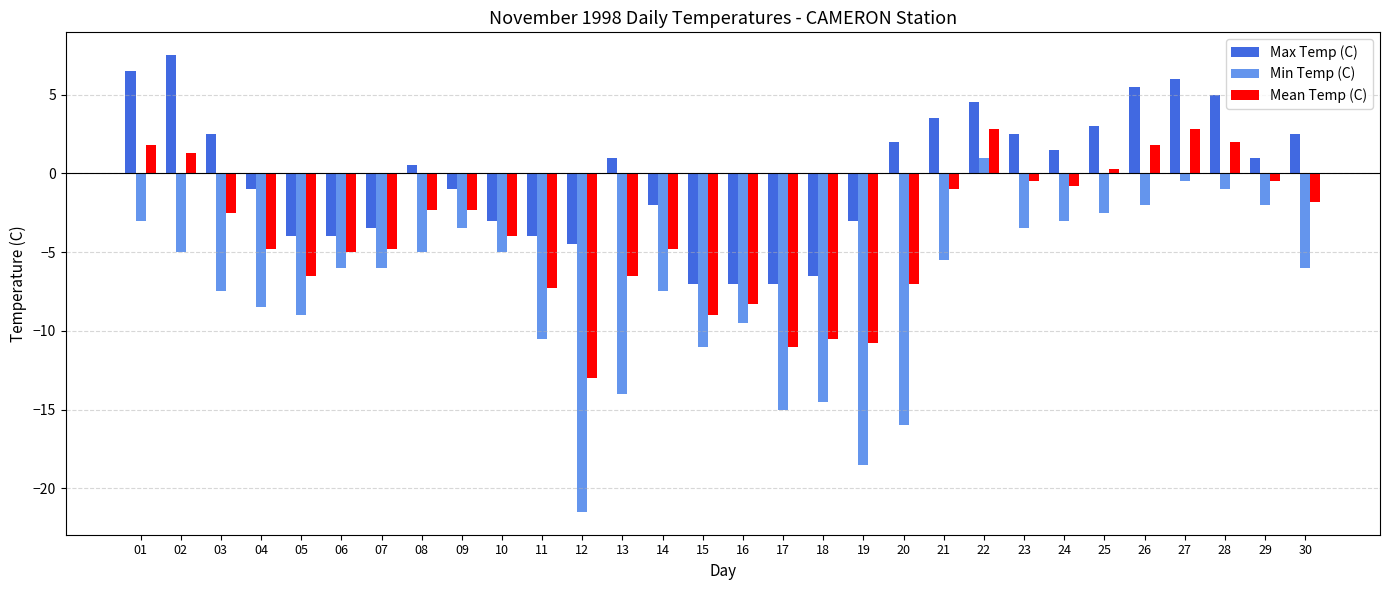

Rank the series at 17 from lowest to highest value.

Min Temp (C), Mean Temp (C), Max Temp (C)